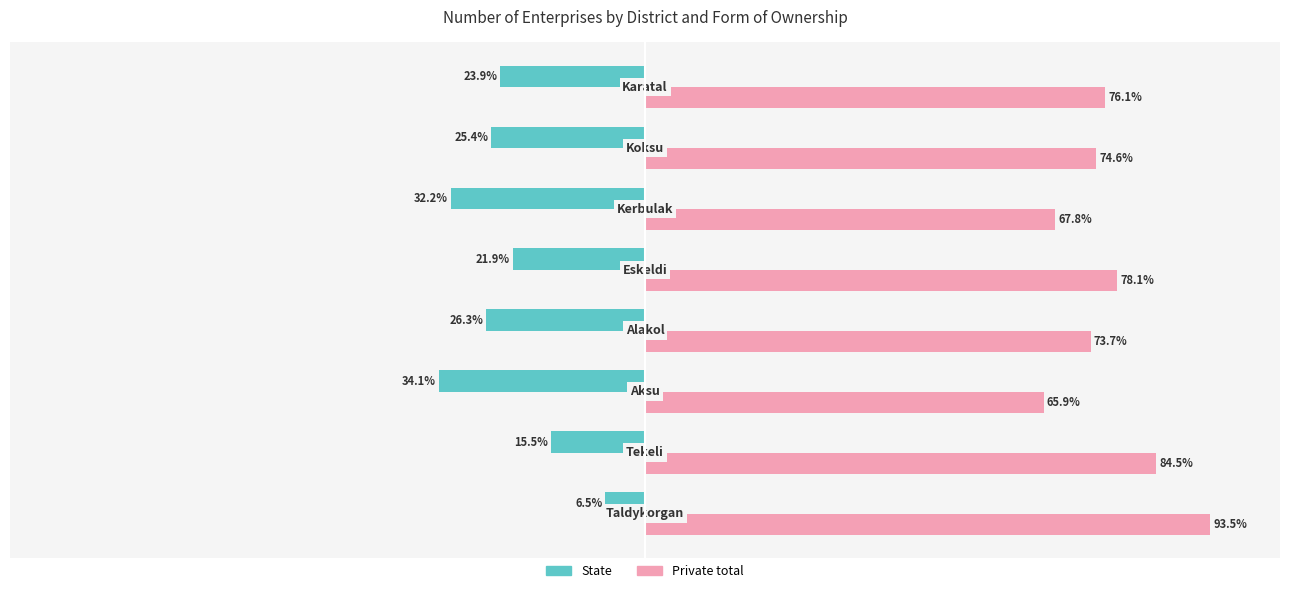

List the series in order of their peak value, lowest first.

State, Private total